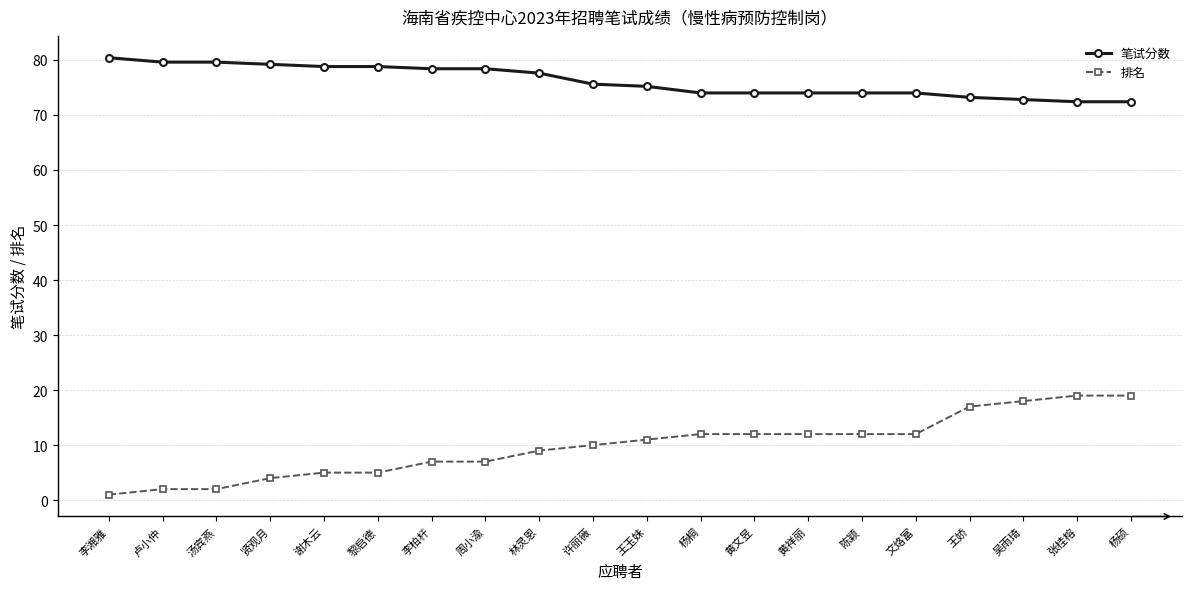

Where does the 笔试分数 series first go above 75?

李湘雅